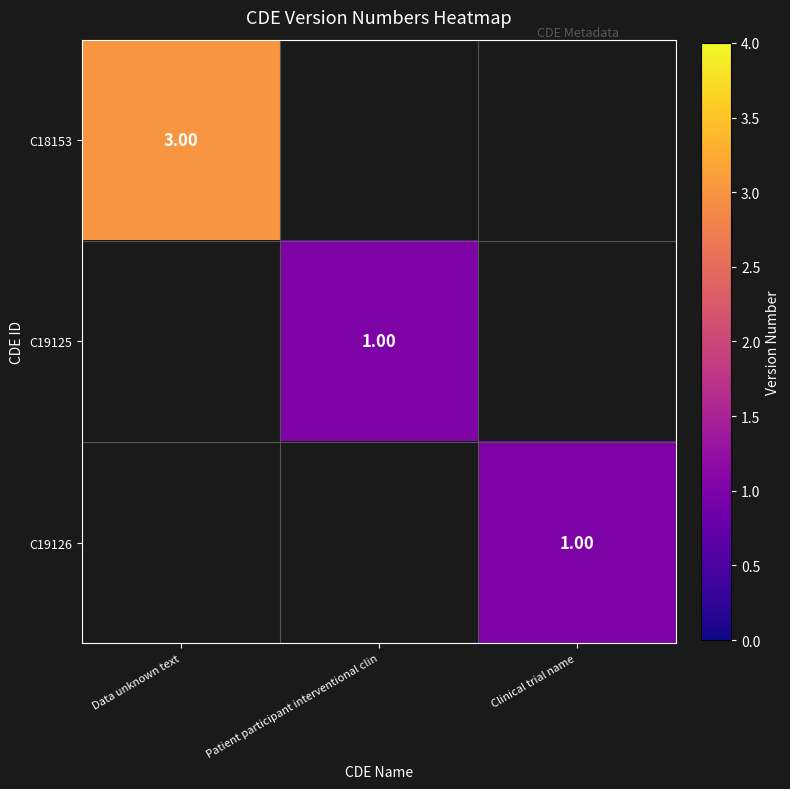

Read the C19126 value at Clinical trial name.

1.0